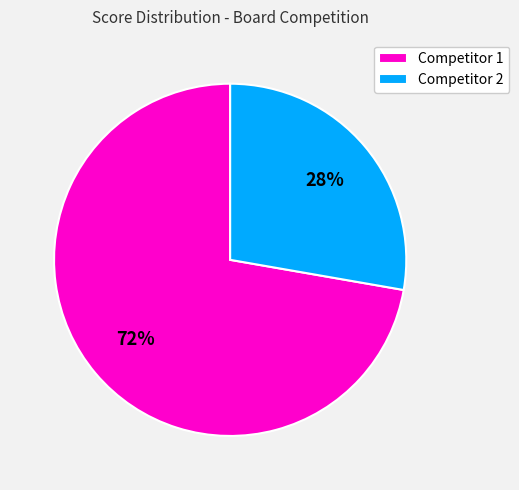

To the nearest percent, what portion does Competitor 1 represent?

72%